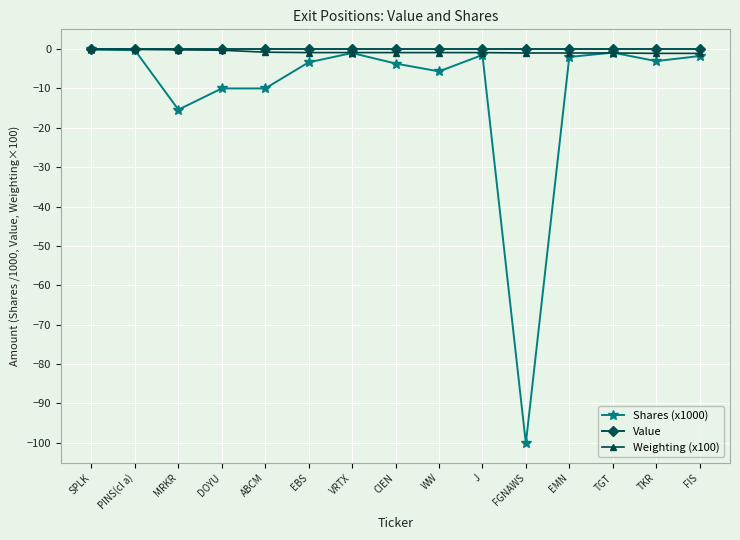

How many data points in Shares (x1000) are above -3?

7